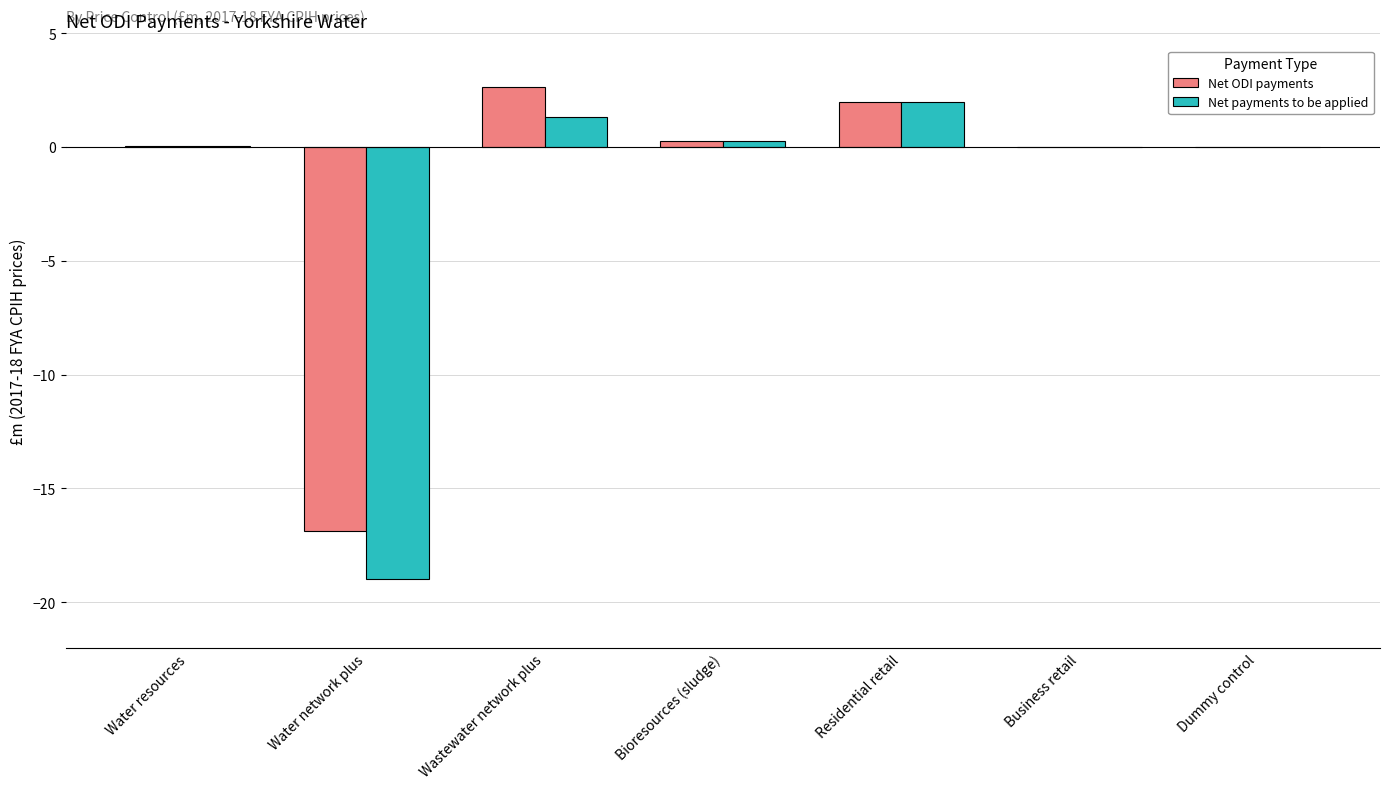

True or false: Net ODI payments has a value of -10.4 at Business retail.

False